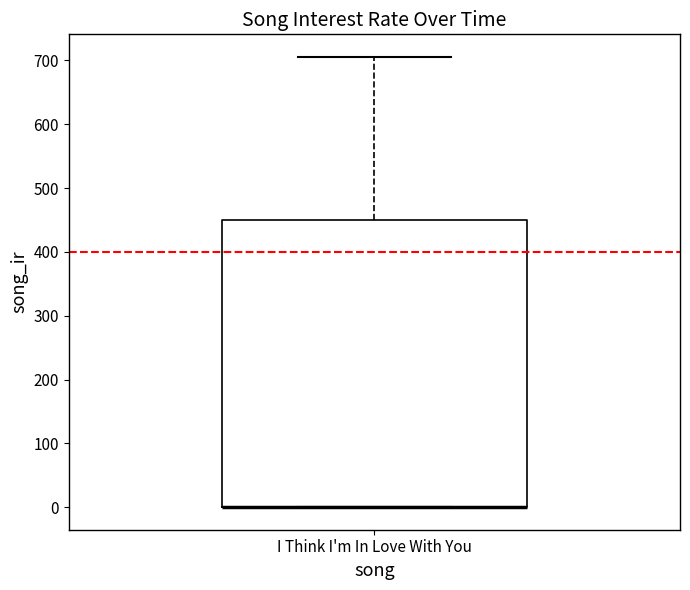

Transcribe this box plot: give where the median line is, the range the box spans, and where the two whiskers end, as read against the y-axis. The values are not printed on the chart, so give them approximately, as read against the axis.

median 0 (drawn on the box's lower edge), box 0 to 450, whiskers 0 to 710